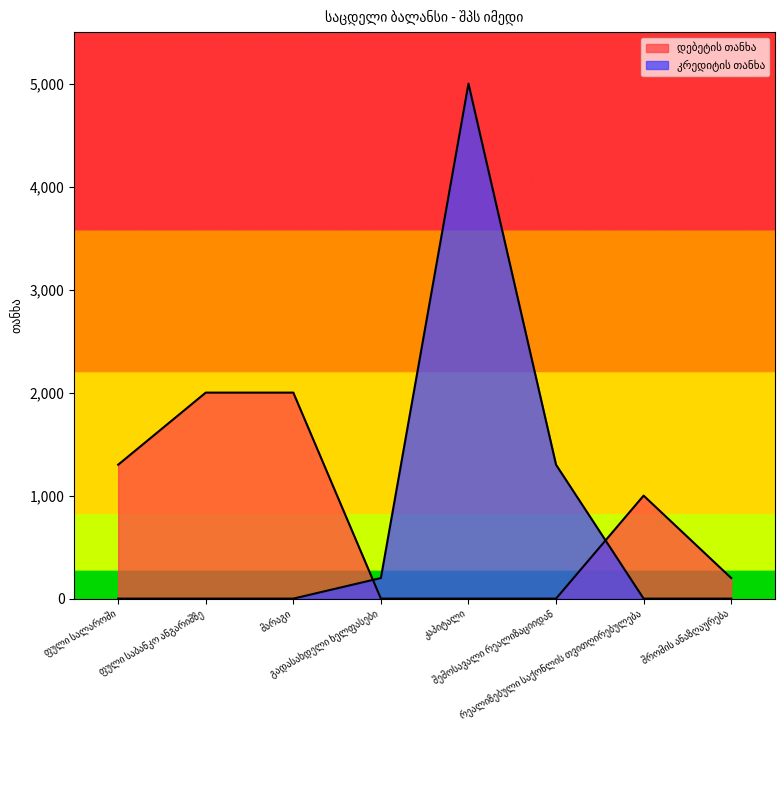

What is the difference between the highest and lowest values at მარაგი?

2000